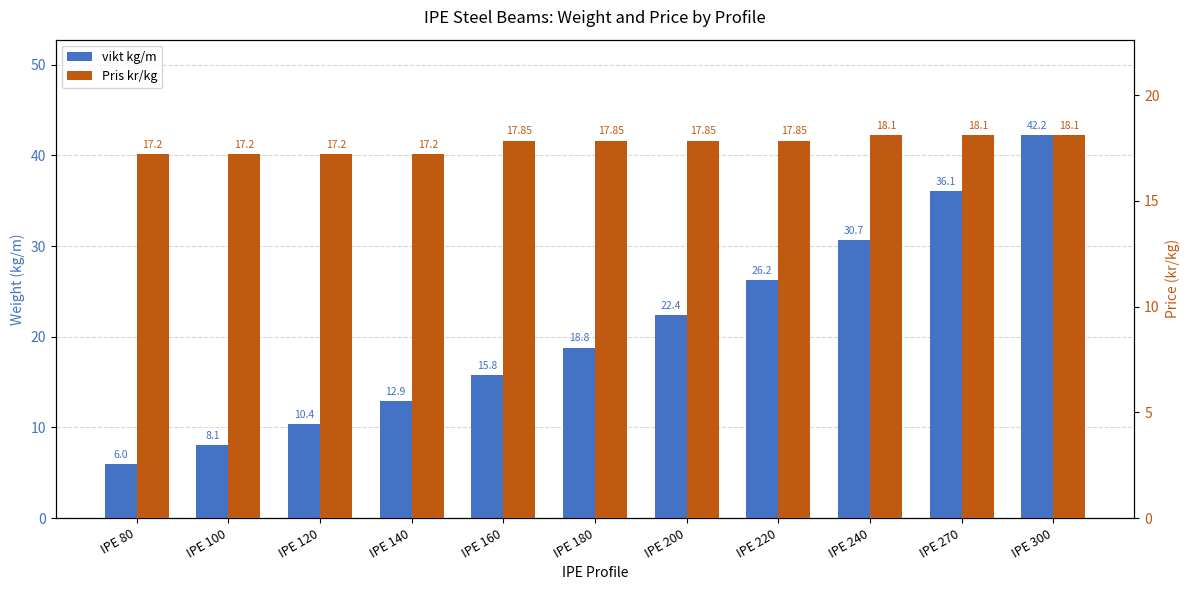

What is the greatest value displayed?

42.2